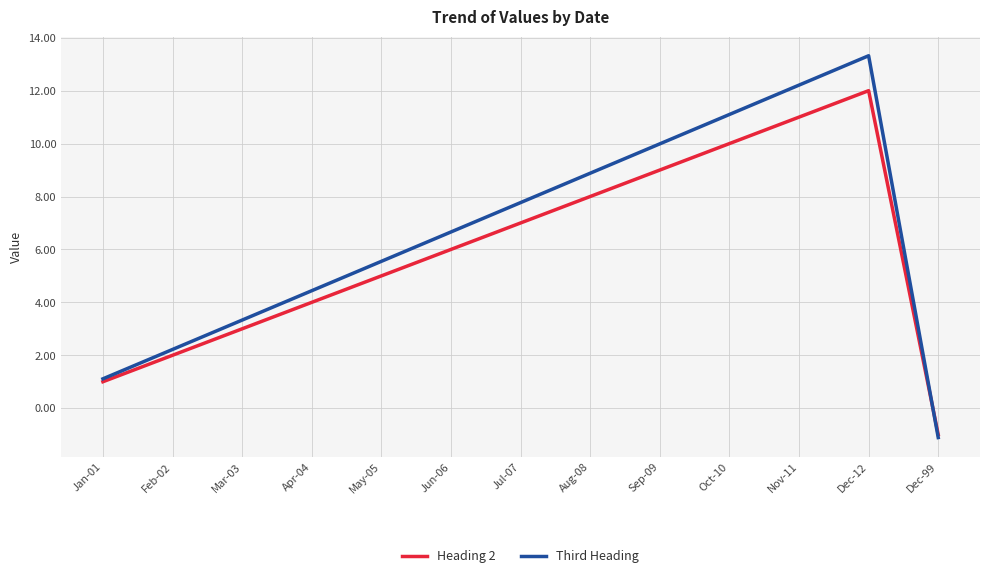

The Heading 2 series shows 3.0 at Mar-03. True or false?

True